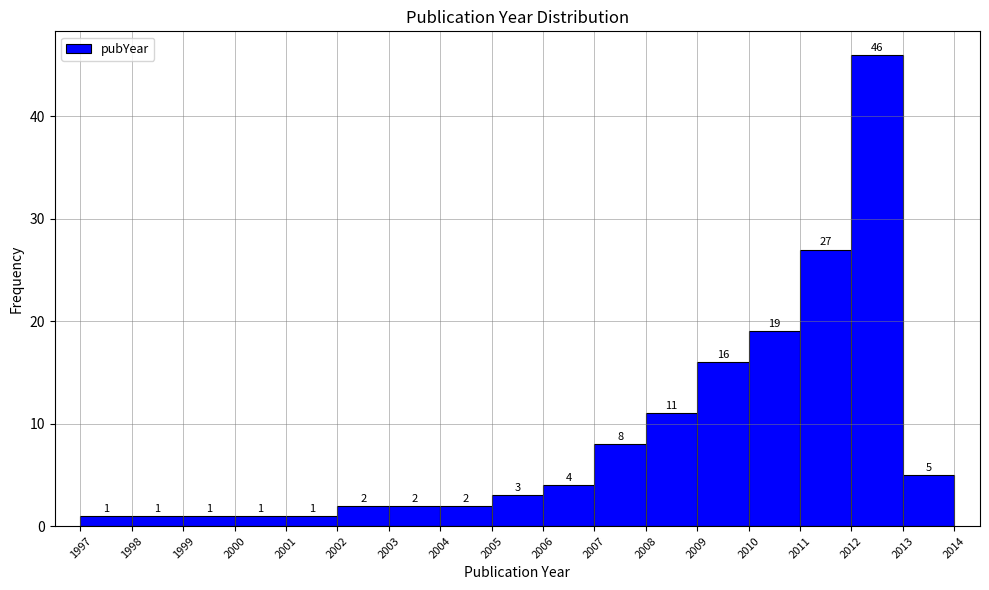

Over which range of the x-axis is the bar tallest?

2012 to 2013